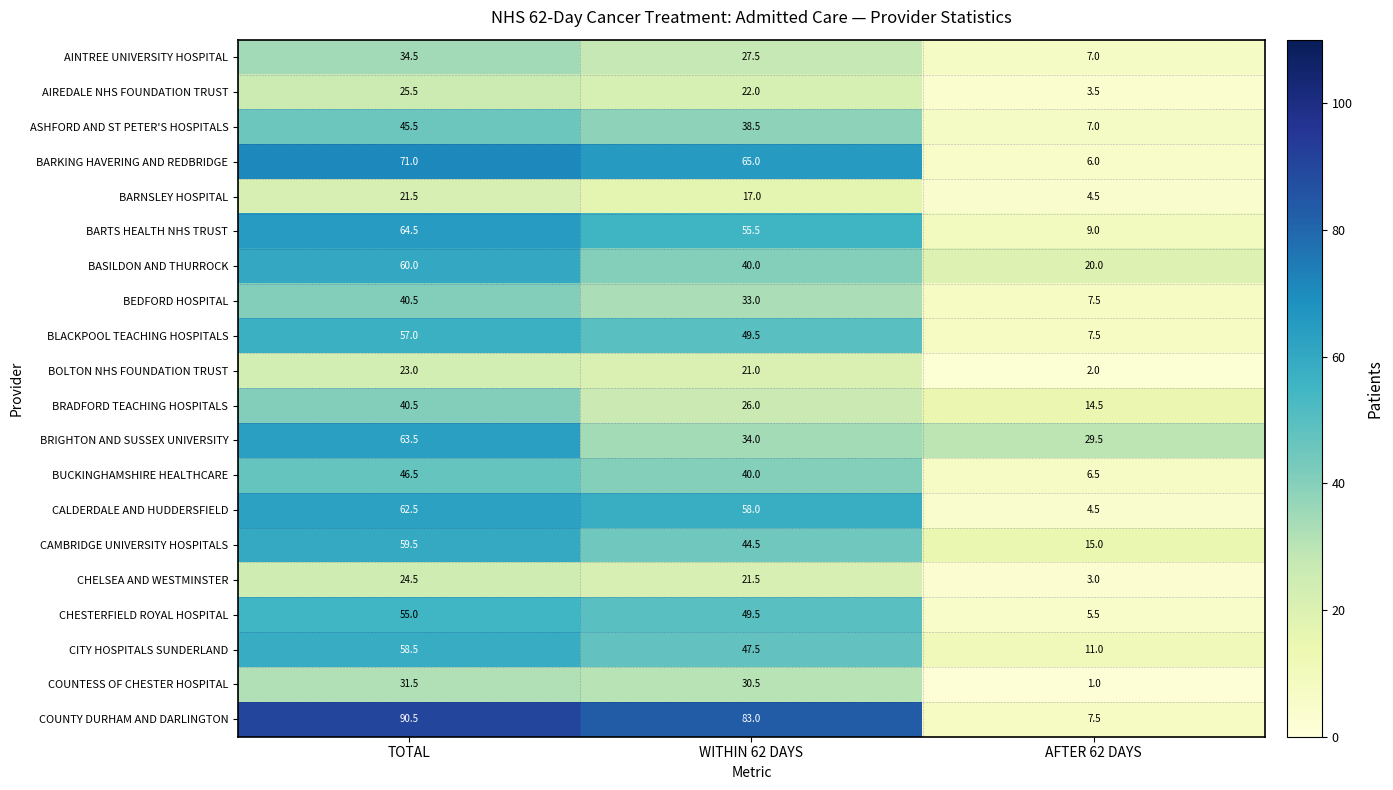

At which label is AIREDALE NHS FOUNDATION TRUST closest to 14?

WITHIN 62 DAYS